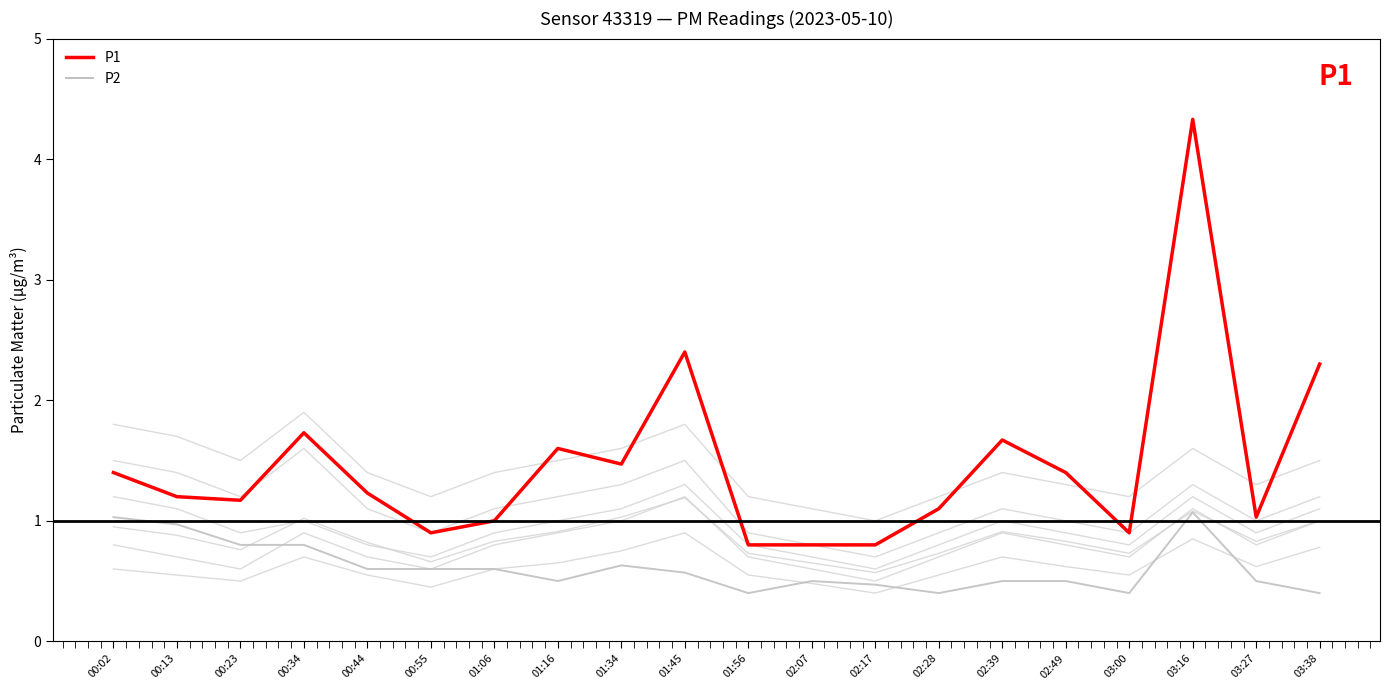

Is the value of P1 at 03:16 greater than the value of P2 at 03:38?

Yes